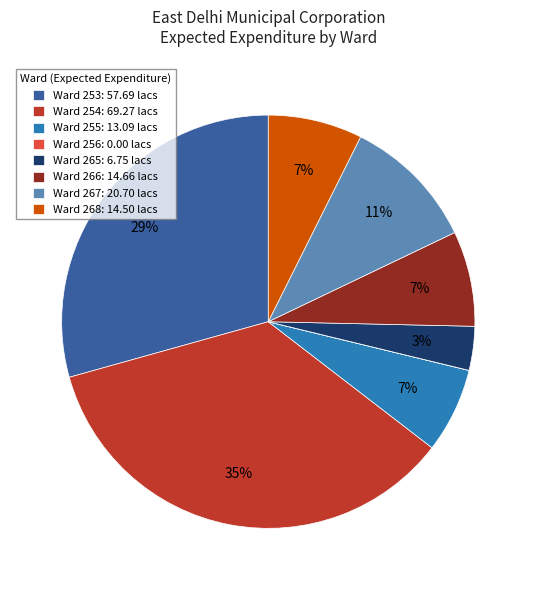

True or false: Ward 253: 57.69 lacs accounts for 20% of the total.

False